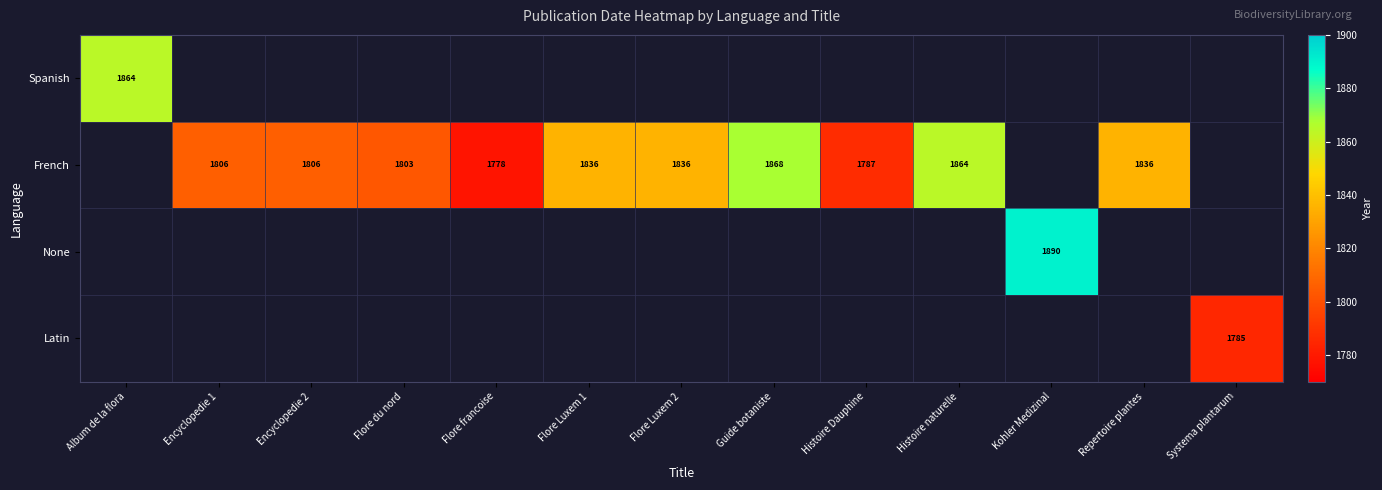

Is it true that French equals 1237 at Histoire Dauphine?

False